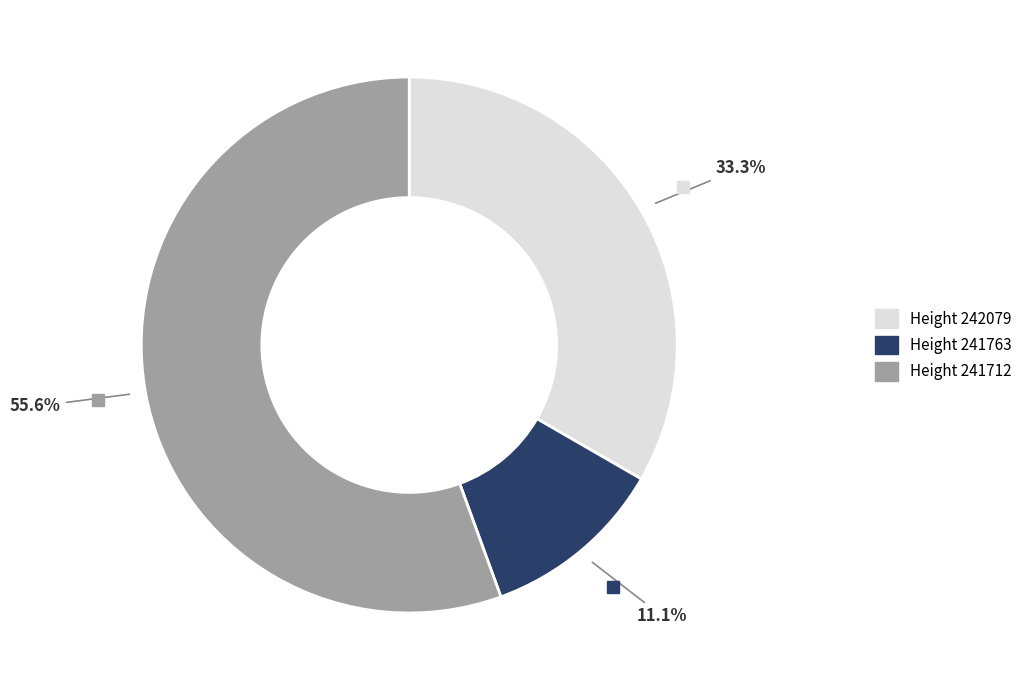

Rank the categories by value from highest to lowest.

Height 241712, Height 242079, Height 241763